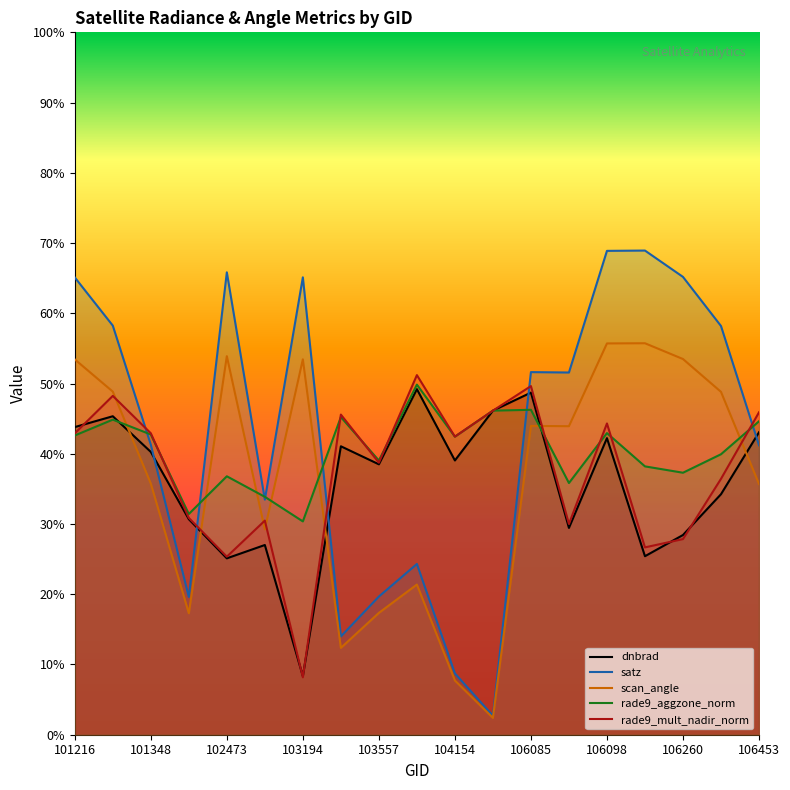

Which series has the widest spread of values?

satz